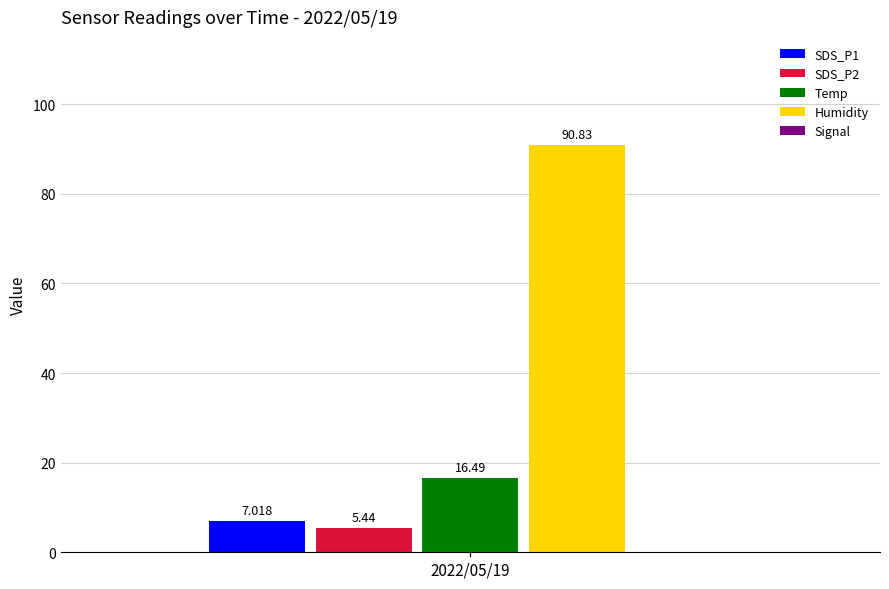

What is the average value of the Signal series?

-52.9